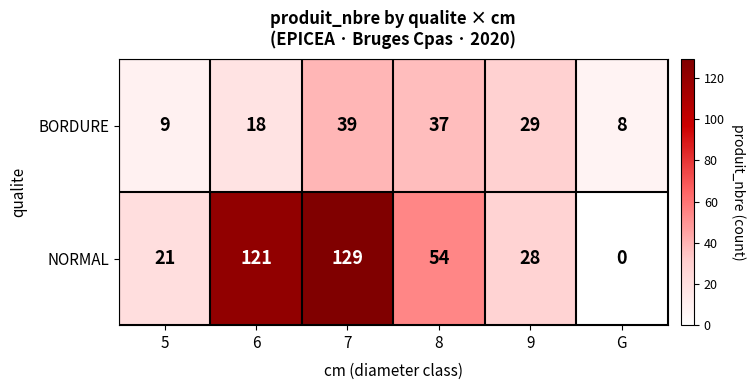

Reading right to left, what are all the values shown in this chart?

BORDURE: G=8	9=29	8=37	7=39	6=18	5=9
NORMAL: G=0	9=28	8=54	7=129	6=121	5=21